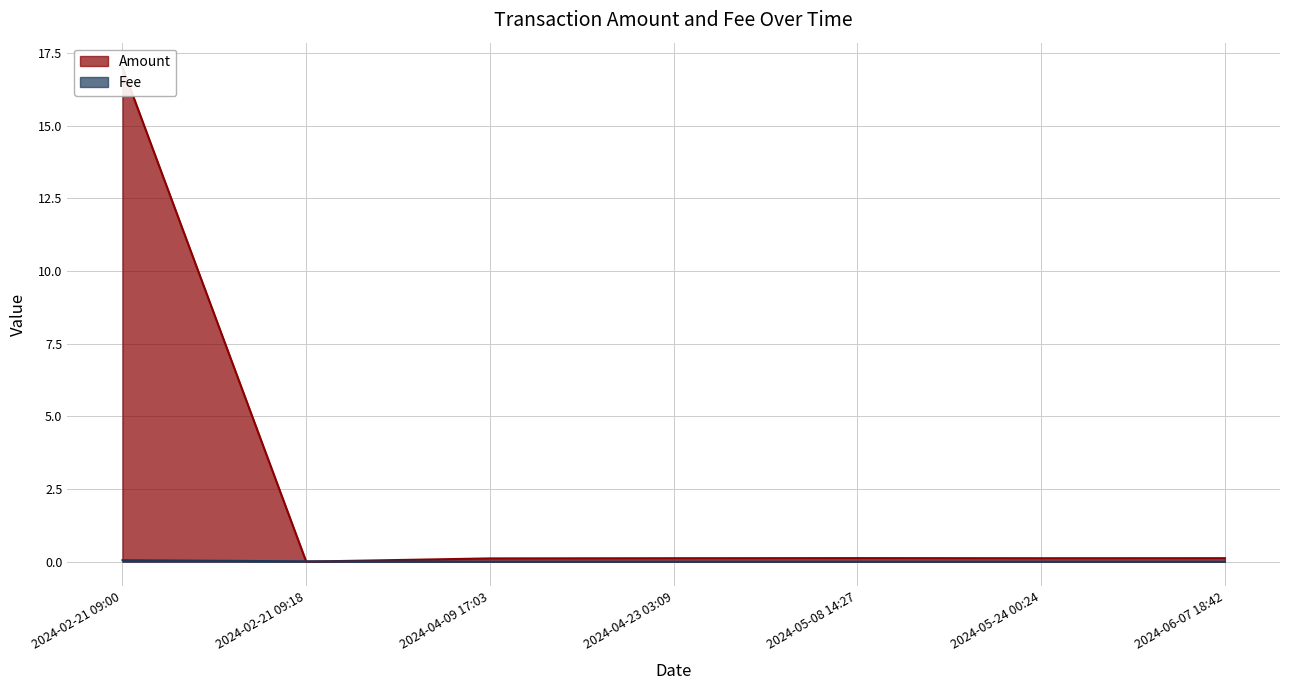

At which category is the sum across all series the highest?

2024-02-21 09:00